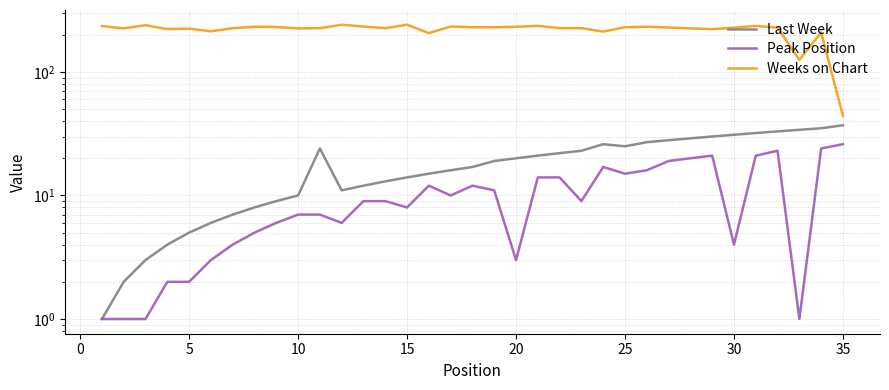

In Last Week, how many points are lower than both neighbors (excluding endpoints)?

2